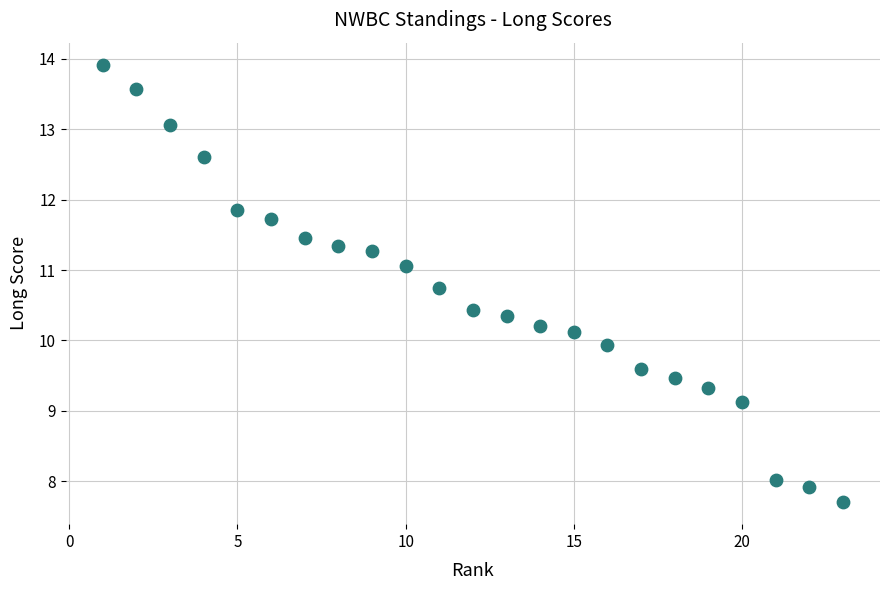

What is the range of X values (max minus min)?

22.0